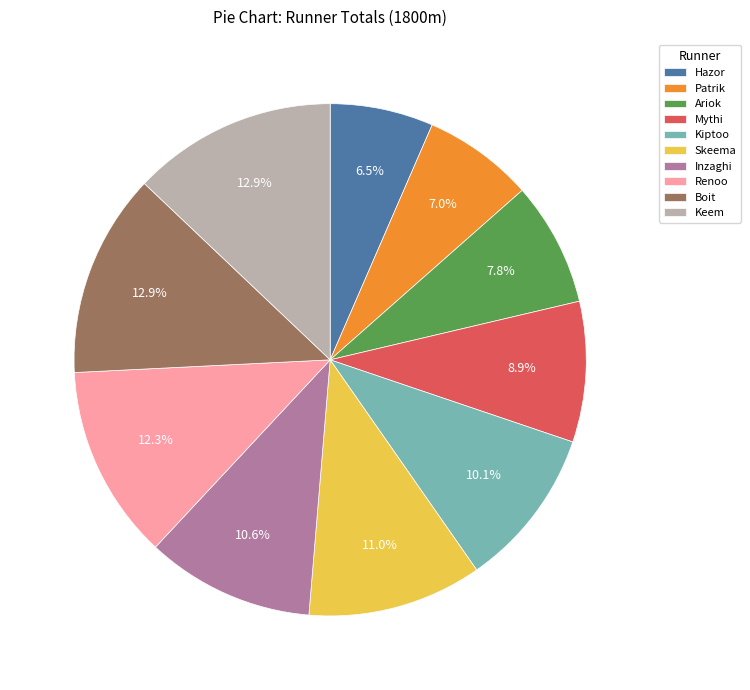

What is the total percentage of Skeema and Hazor?

17.5%